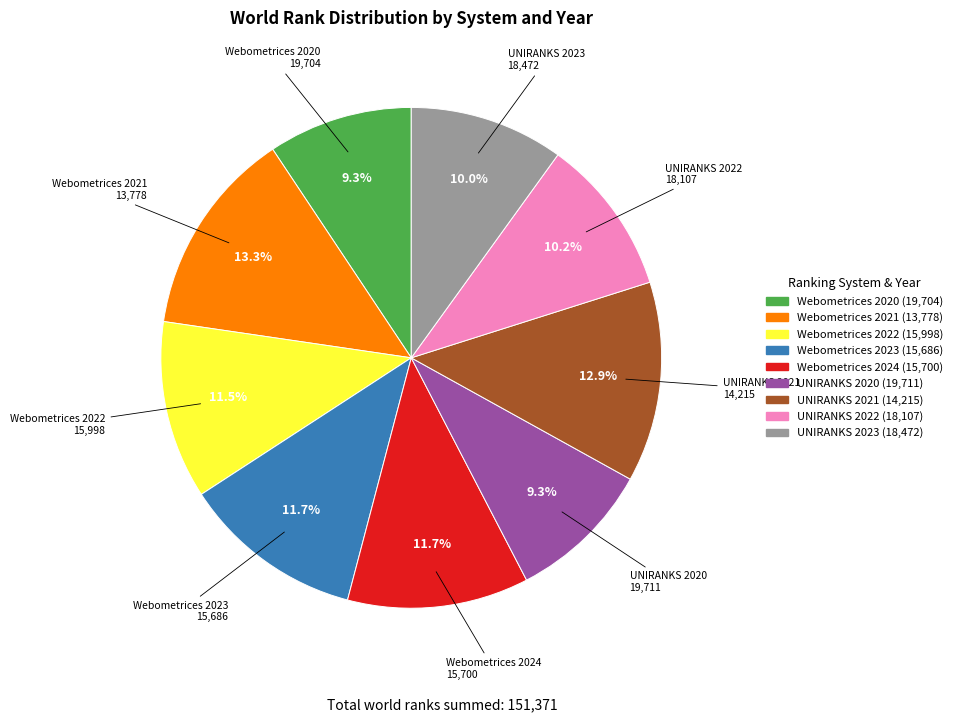

To the nearest percent, what is the difference between the Webometrices 2022 and Webometrices 2020 slice percentages?

2%